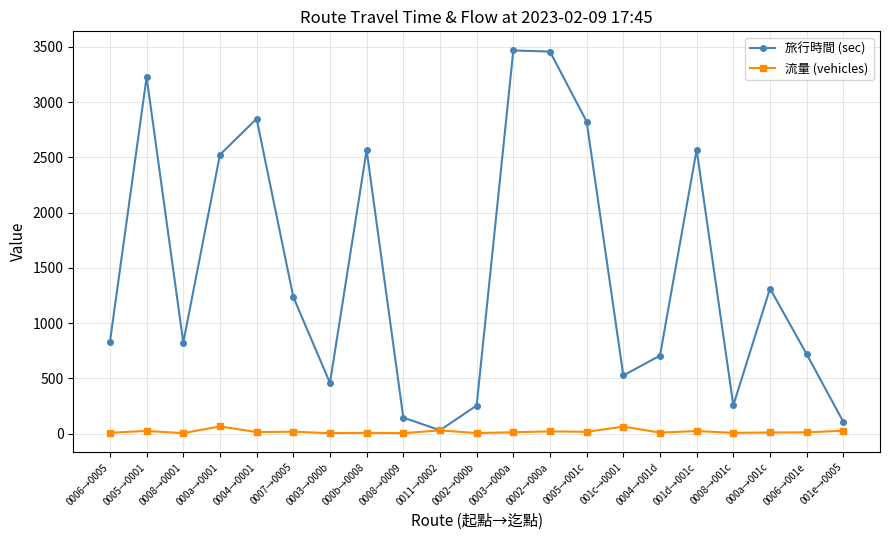

What is the label of the 4th point from the left?

000a→0001